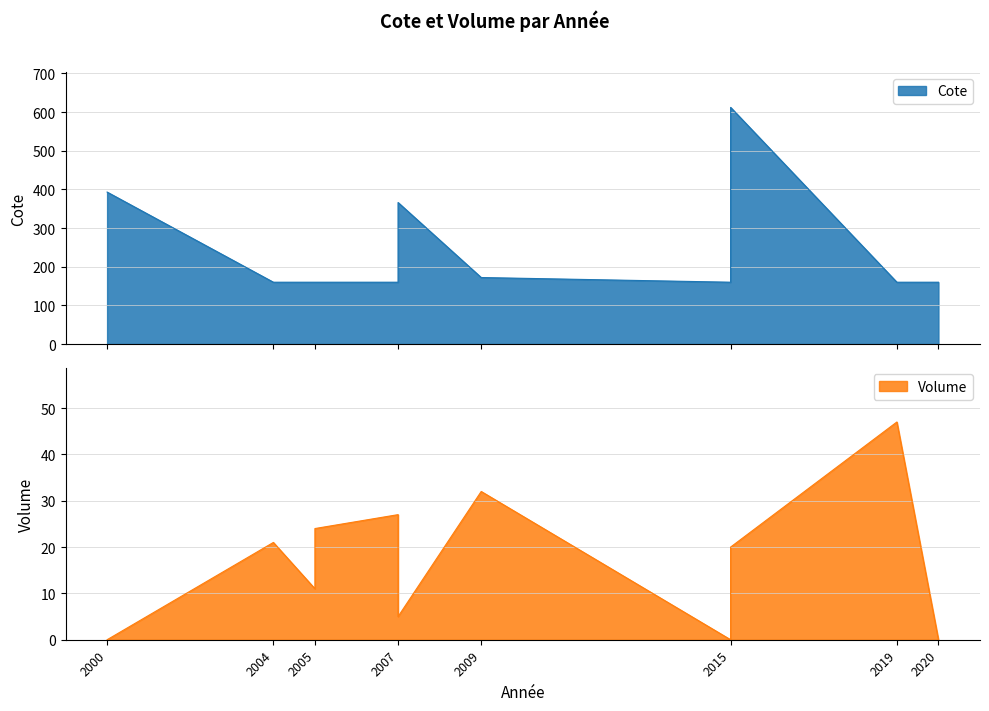

What is the difference between the second highest and second lowest values in the Cote series?

233.1